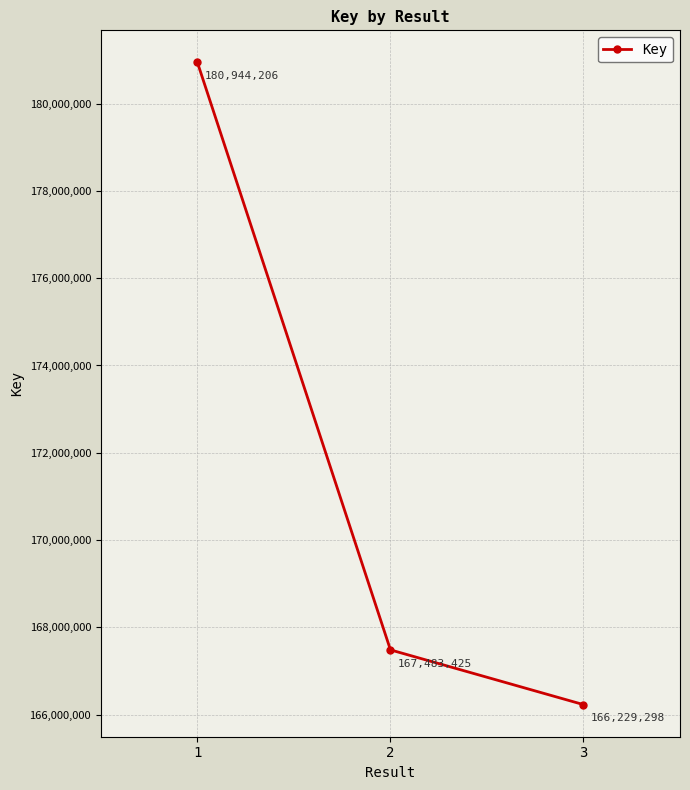

Reading left to right, what are all the values shown in this chart?

1=180944206	2=167483425	3=166229298